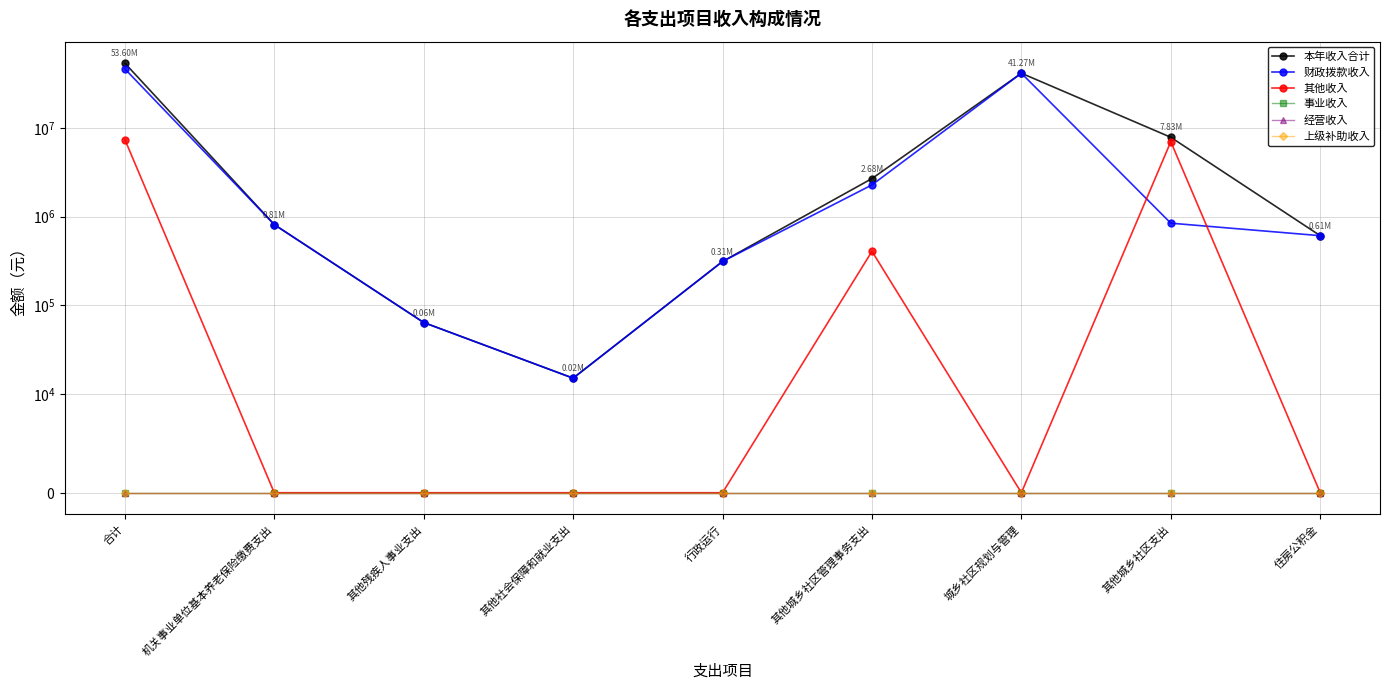

True or false: 经营收入 has a value of 0.0 at 行政运行.

True